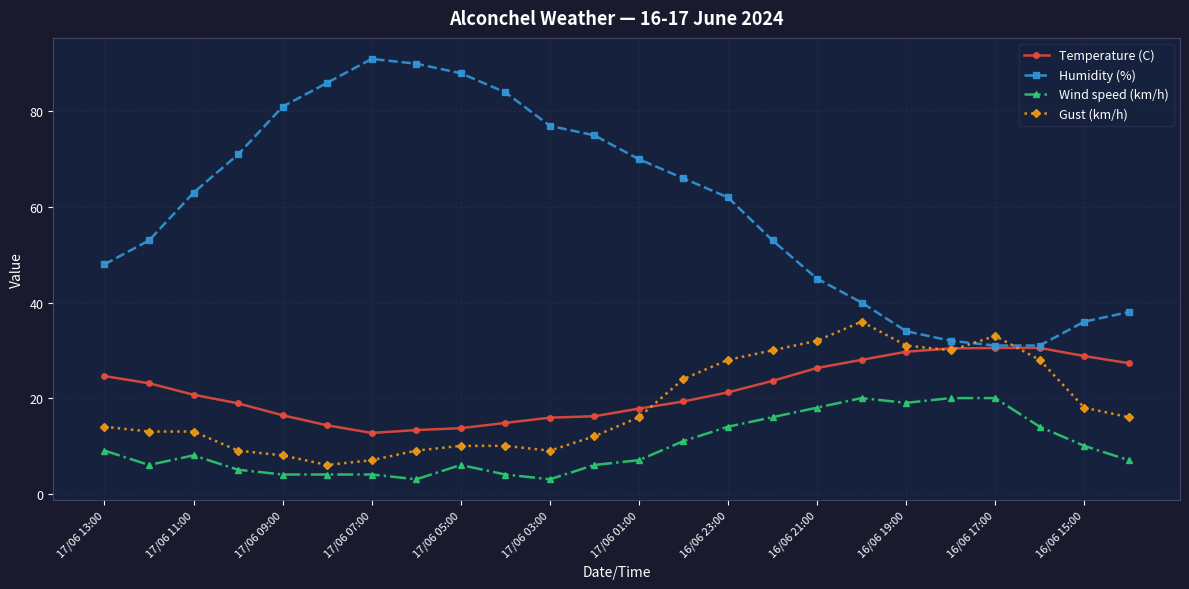

What is the average value of the Wind speed (km/h) series?

9.9